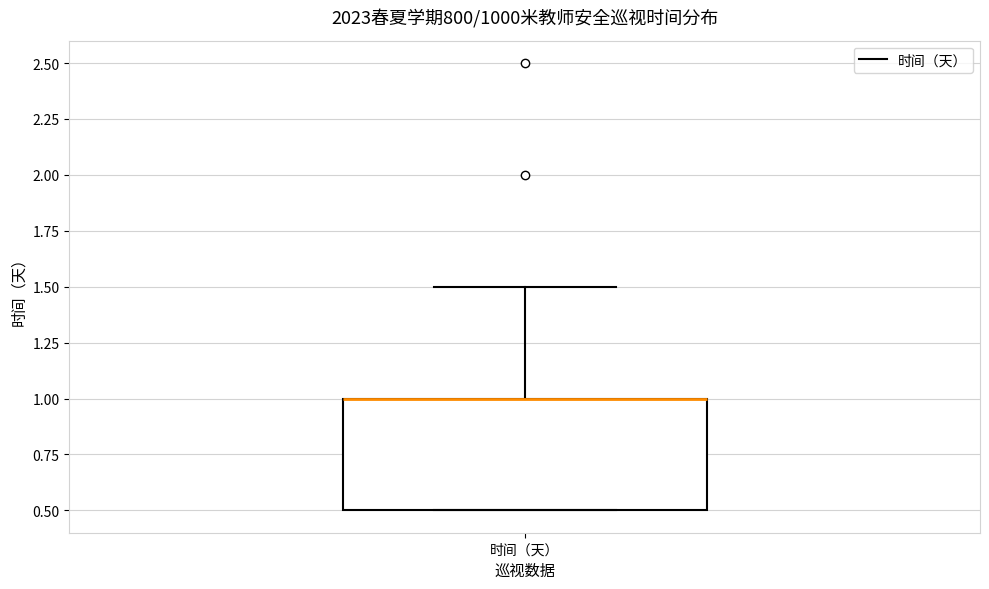

Where does the upper whisker of the box for 时间（天） end on the y-axis? The values are not printed on the chart, so give them approximately, as read against the axis.

1.5